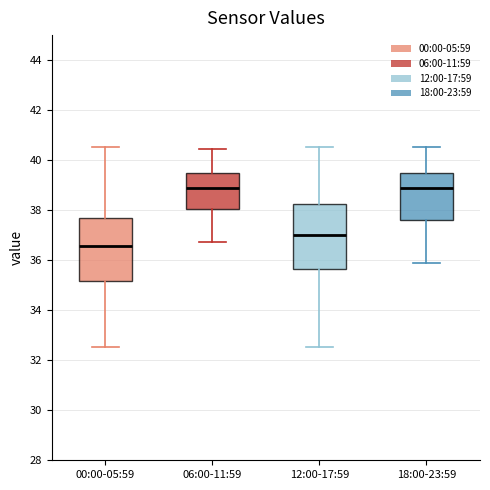

Where does the lower whisker of the box for 18:00-23:59 end on the y-axis? The values are not printed on the chart, so give them approximately, as read against the axis.

35.8